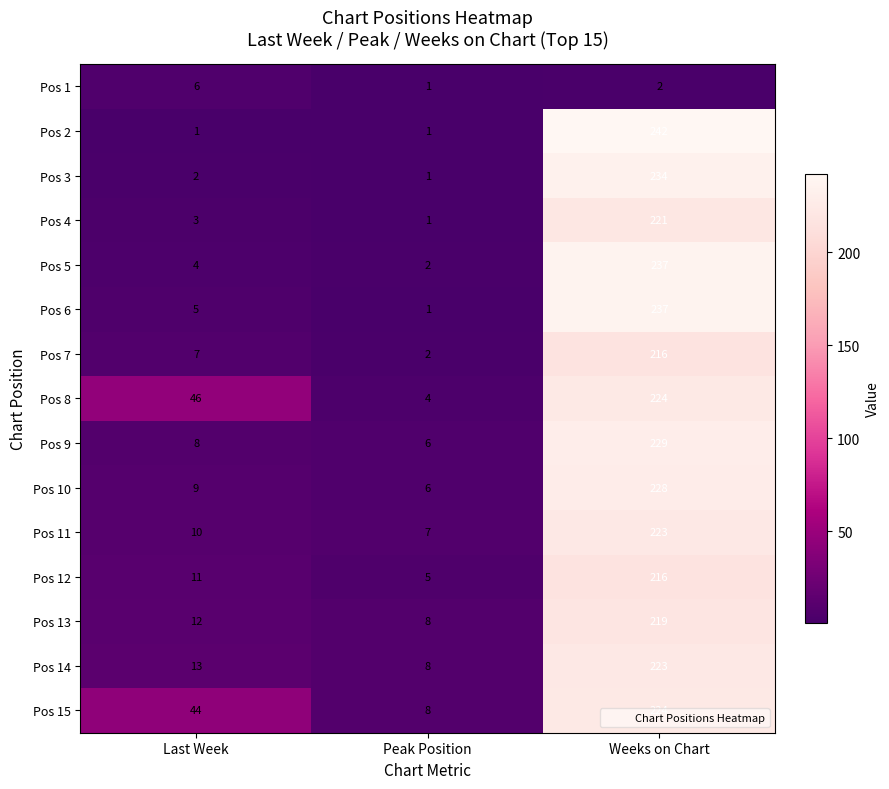

Which series has the largest total across all categories?

Pos 15